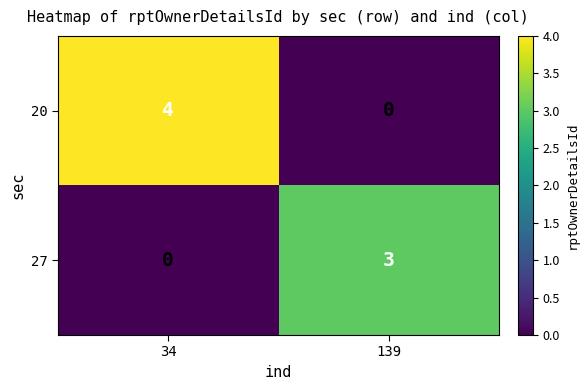

Is it true that 20 equals 0 at 139?

True